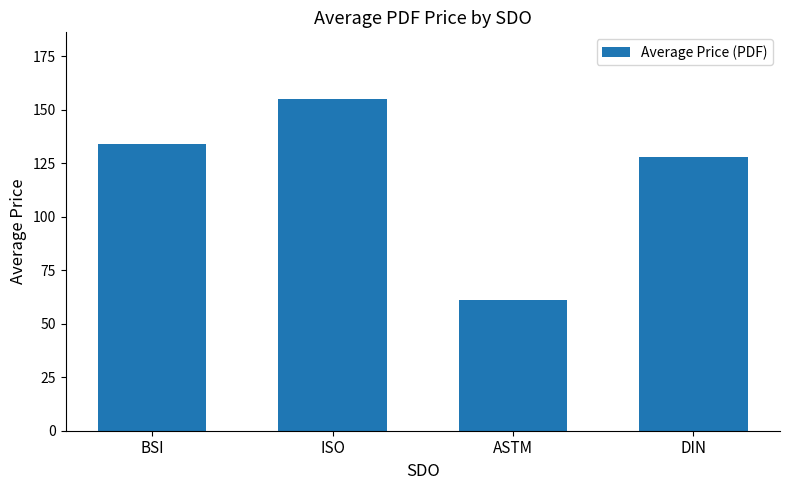

Which category has the highest value across all series?

ISO